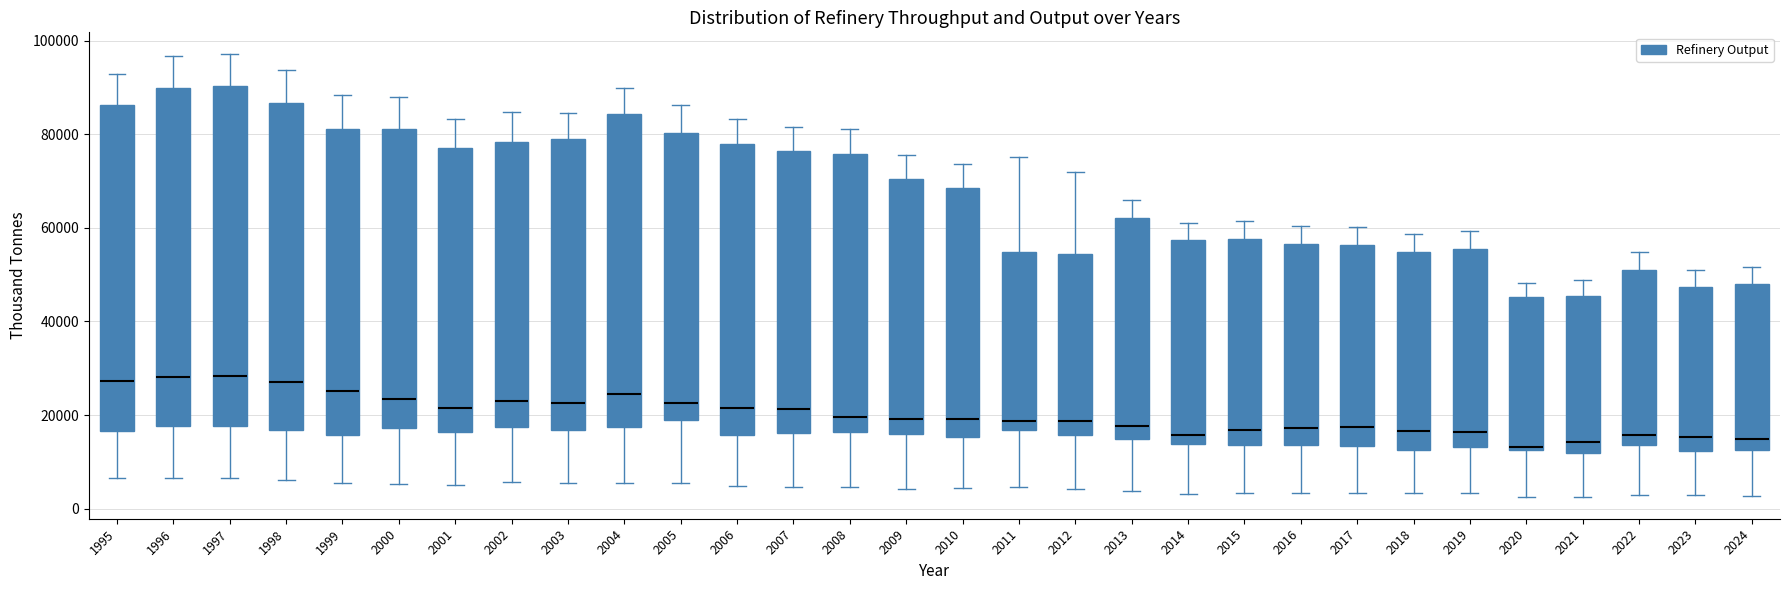

Reading left to right, transcribe this box plot: for each box, give where its median line is, the range the box spans, and where its two whiskers end, as read against the y-axis. The values are not printed on the chart, so give them approximately, as read against the axis.

1995: median 28000, box 16000 to 86000, whiskers 6000 to 92000
1996: median 28000, box 18000 to 90000, whiskers 6000 to 96000
1997: median 28000, box 18000 to 90000, whiskers 6000 to 98000
1998: median 28000, box 16000 to 86000, whiskers 6000 to 94000
1999: median 26000, box 16000 to 82000, whiskers 6000 to 88000
2000: median 24000, box 18000 to 82000, whiskers 6000 to 88000
2001: median 22000, box 16000 to 78000, whiskers 6000 to 84000
2002: median 22000, box 18000 to 78000, whiskers 6000 to 84000
2003: median 22000, box 16000 to 80000, whiskers 6000 to 84000
2004: median 24000, box 18000 to 84000, whiskers 6000 to 90000
2005: median 22000, box 20000 to 80000, whiskers 6000 to 86000
2006: median 22000, box 16000 to 78000, whiskers 4000 to 84000
2007: median 22000, box 16000 to 76000, whiskers 4000 to 82000
2008: median 20000, box 16000 to 76000, whiskers 4000 to 82000
2009: median 20000, box 16000 to 70000, whiskers 4000 to 76000
2010: median 20000, box 16000 to 68000, whiskers 4000 to 74000
2011: median 18000, box 16000 to 54000, whiskers 4000 to 76000
2012: median 18000, box 16000 to 54000, whiskers 4000 to 72000
2013: median 18000, box 14000 to 62000, whiskers 4000 to 66000
2014: median 16000, box 14000 to 58000, whiskers 4000 to 62000
2015: median 16000, box 14000 to 58000, whiskers 4000 to 62000
2016: median 18000, box 14000 to 56000, whiskers 4000 to 60000
2017: median 18000, box 14000 to 56000, whiskers 4000 to 60000
2018: median 16000, box 12000 to 54000, whiskers 4000 to 58000
2019: median 16000, box 14000 to 56000, whiskers 4000 to 60000
2020: median 14000, box 12000 to 46000, whiskers 2000 to 48000
2021: median 14000, box 12000 to 46000, whiskers 2000 to 48000
2022: median 16000, box 14000 to 52000, whiskers 2000 to 54000
2023: median 16000, box 12000 to 48000, whiskers 2000 to 50000
2024: median 14000, box 12000 to 48000, whiskers 2000 to 52000